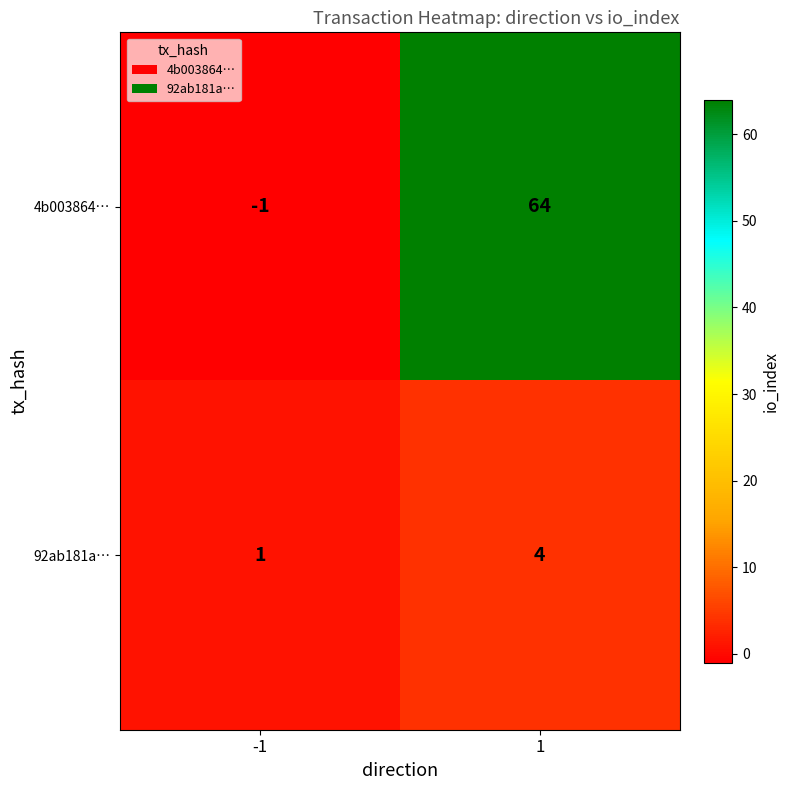

What is the average value of the 4b003864… series?

32